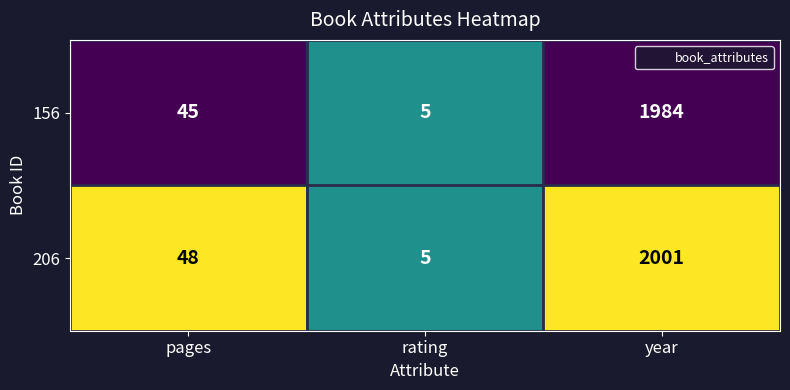

Which series changed the most between rating and year?

206